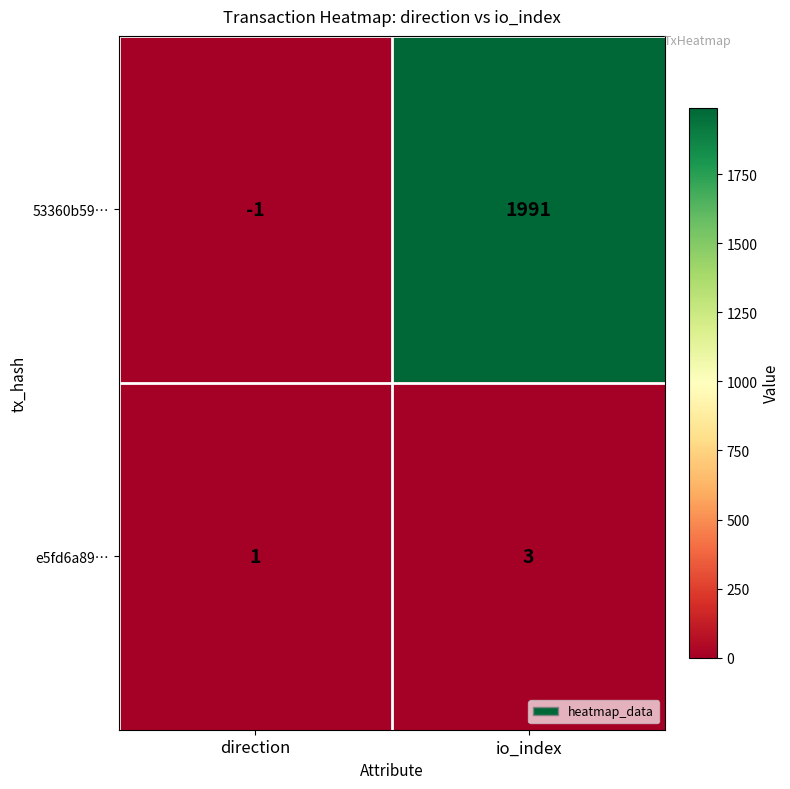

What is the difference between the maximum and minimum values in the 53360b59… series?

1992